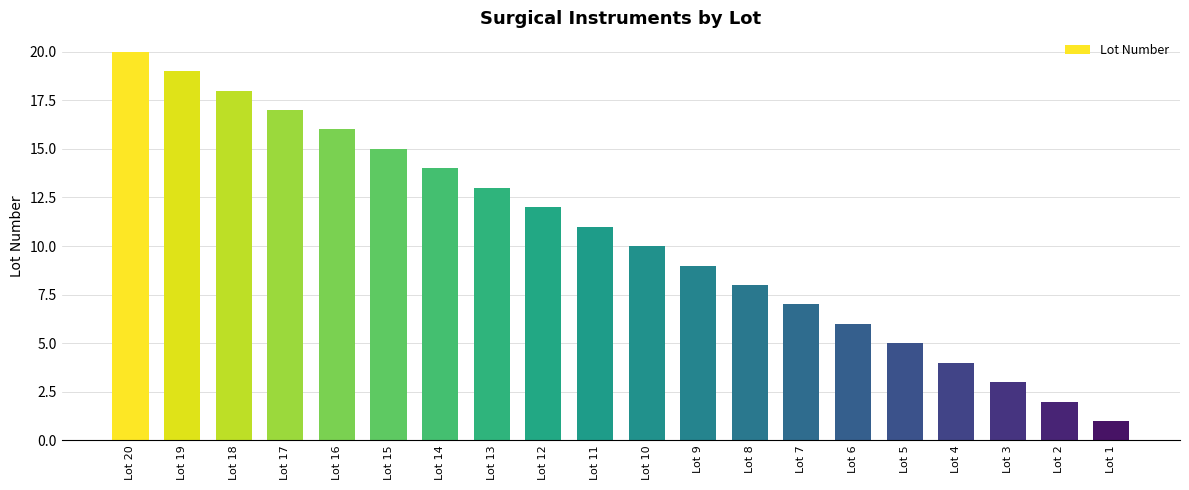

The value at Lot 4 is 4. True or false?

True